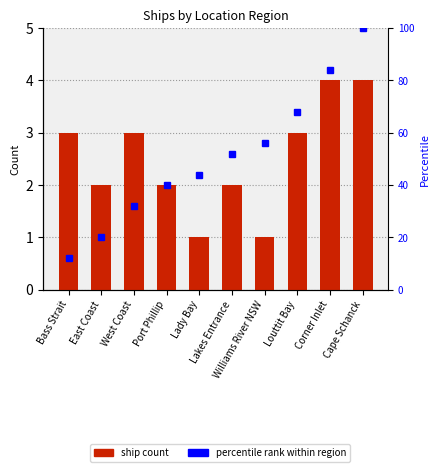

What are all the series names shown in the legend?

ship count, percentile rank